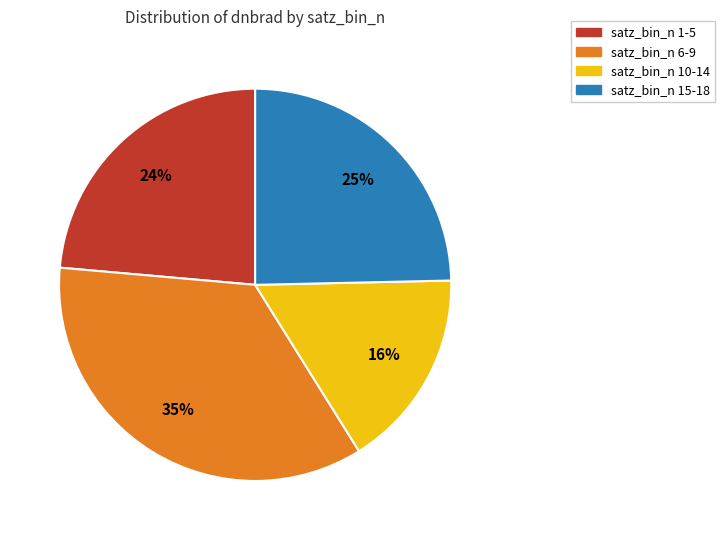

How many slices are in this pie chart?

4